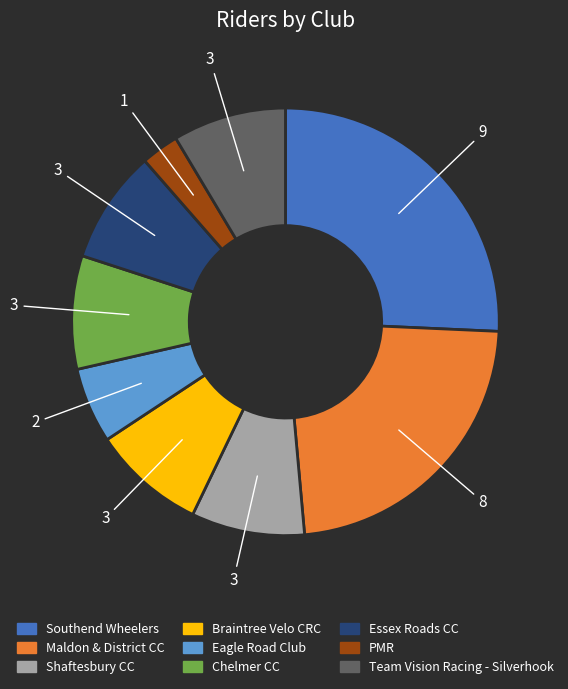

Is it true that Maldon & District CC is 23% of the pie?

True